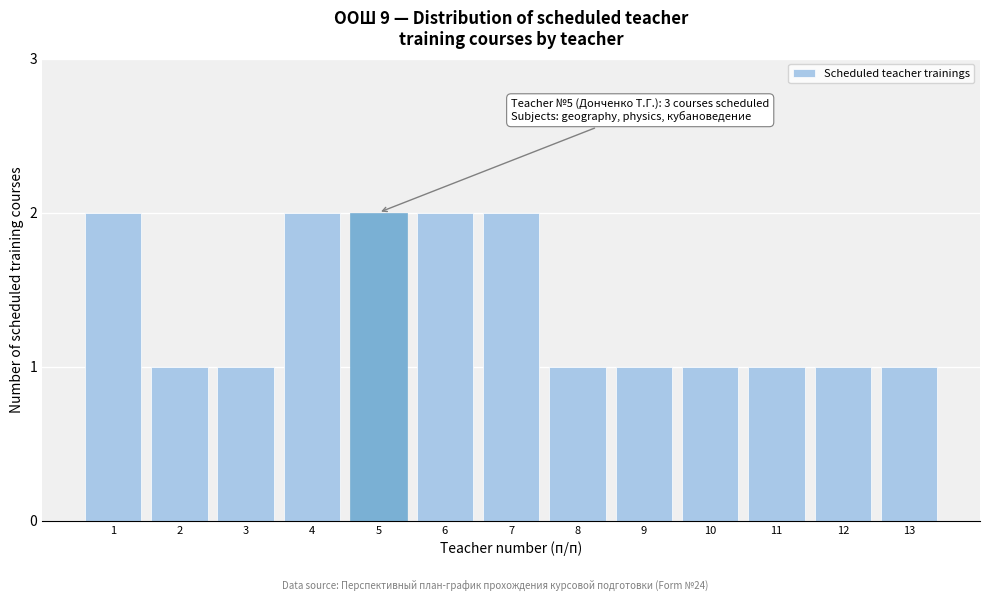

Reading right to left, list all the values displayed in this chart.

1	1	1	1	1	1	2	2	2	2	1	1	2